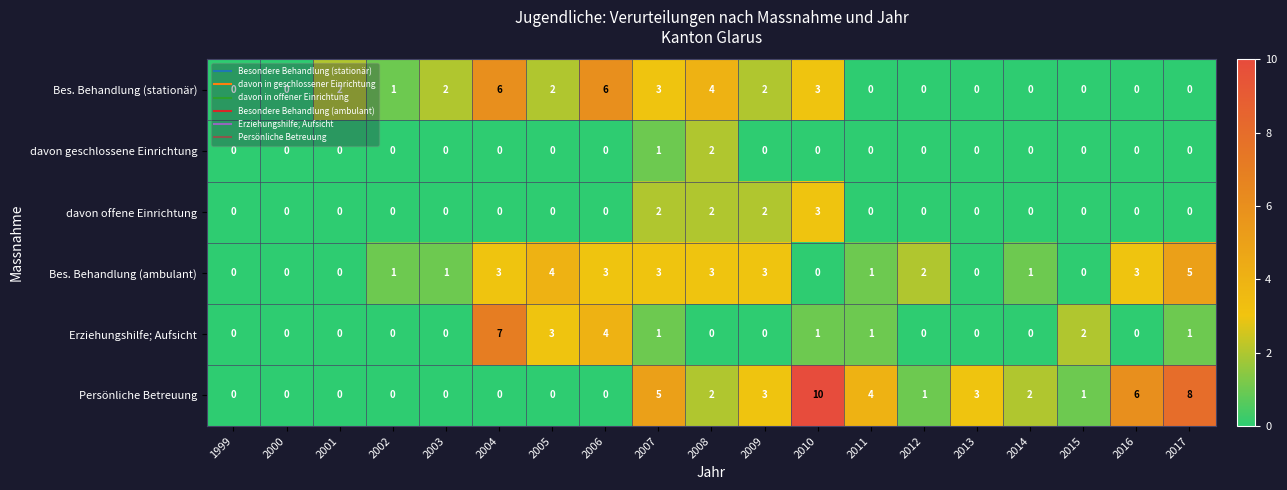

How many Bes. Behandlung (ambulant) values are between 0 and 3?

17